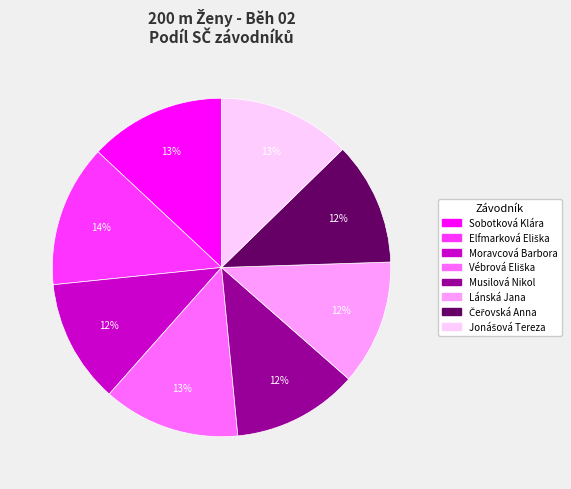

To the nearest percent, what is the difference between the Musilová Nikol and Sobotková Klára slice percentages?

1%